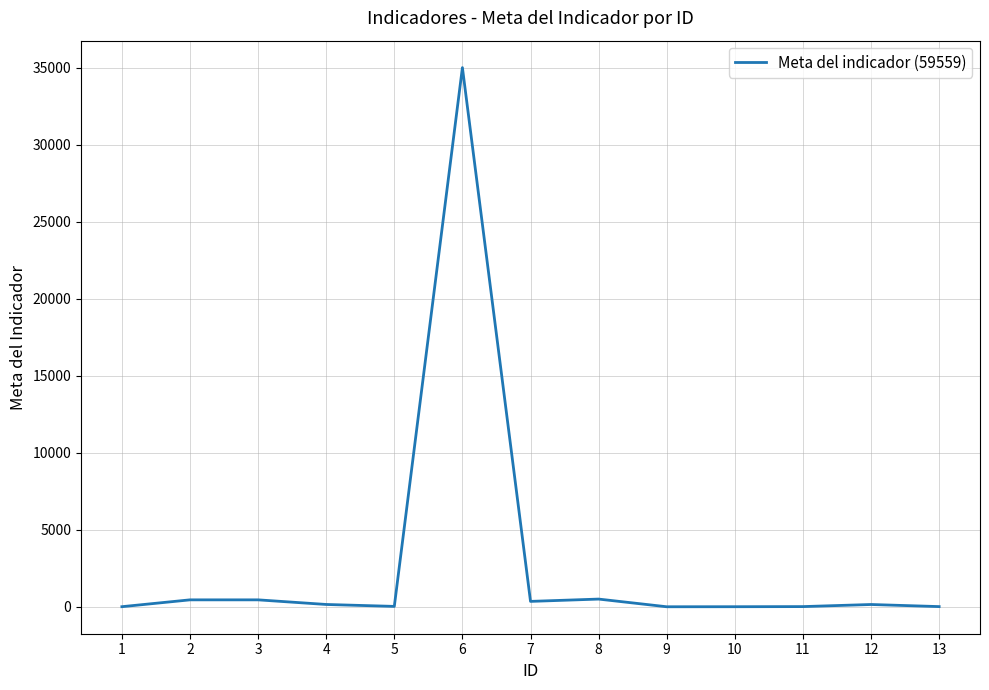

How many series are shown in this chart?

1